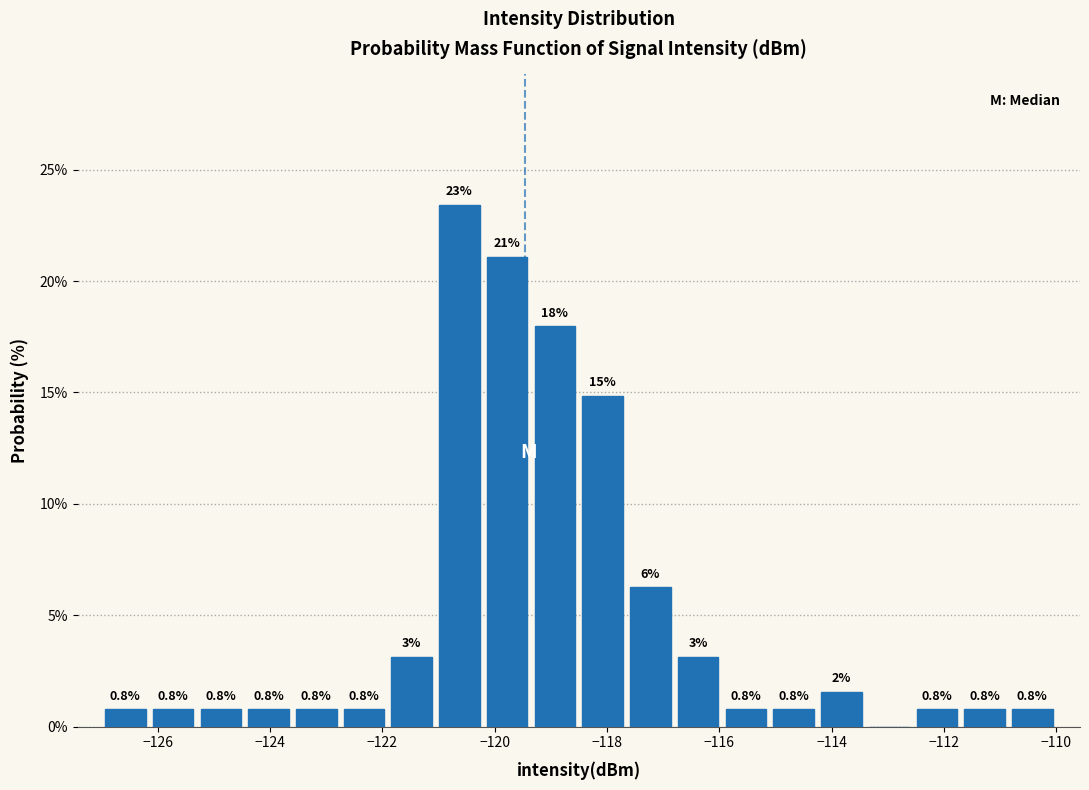

Which range on the x-axis has the tallest bar?

-121.05 to -120.20